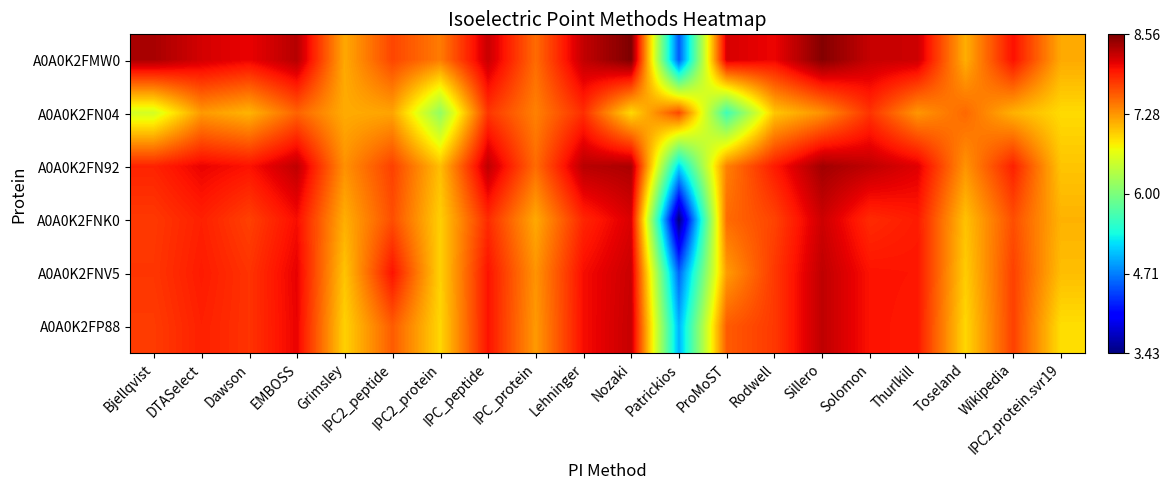

How many series are shown in this chart?

6